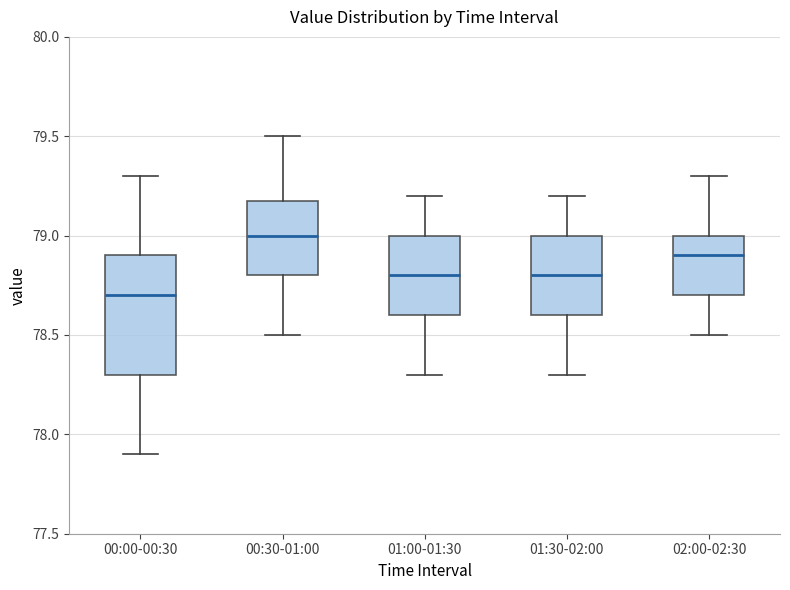

Reading left to right, read every box against the y-axis: the position of its median line, the range the box covers, and the ends of its whiskers. The values are not printed on the chart, so give them approximately, as read against the axis.

00:00-00:30: median 78.7, box 78.3 to 78.9, whiskers 77.9 to 79.3
00:30-01:00: median 79.0, box 78.8 to 79.2, whiskers 78.5 to 79.5
01:00-01:30: median 78.8, box 78.6 to 79.0, whiskers 78.3 to 79.2
01:30-02:00: median 78.8, box 78.6 to 79.0, whiskers 78.3 to 79.2
02:00-02:30: median 78.9, box 78.7 to 79.0, whiskers 78.5 to 79.3